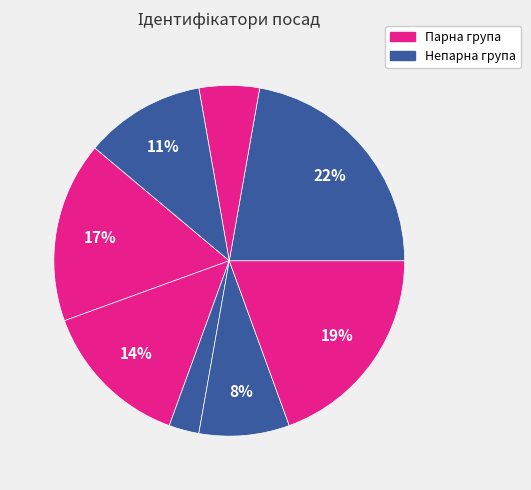

How many segments does this pie chart have?

8